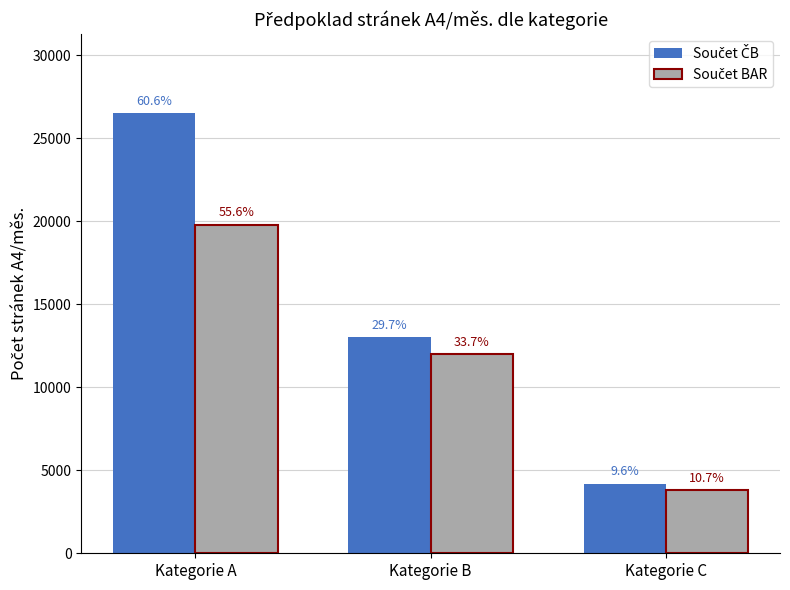

How many bars are there in each group?

2